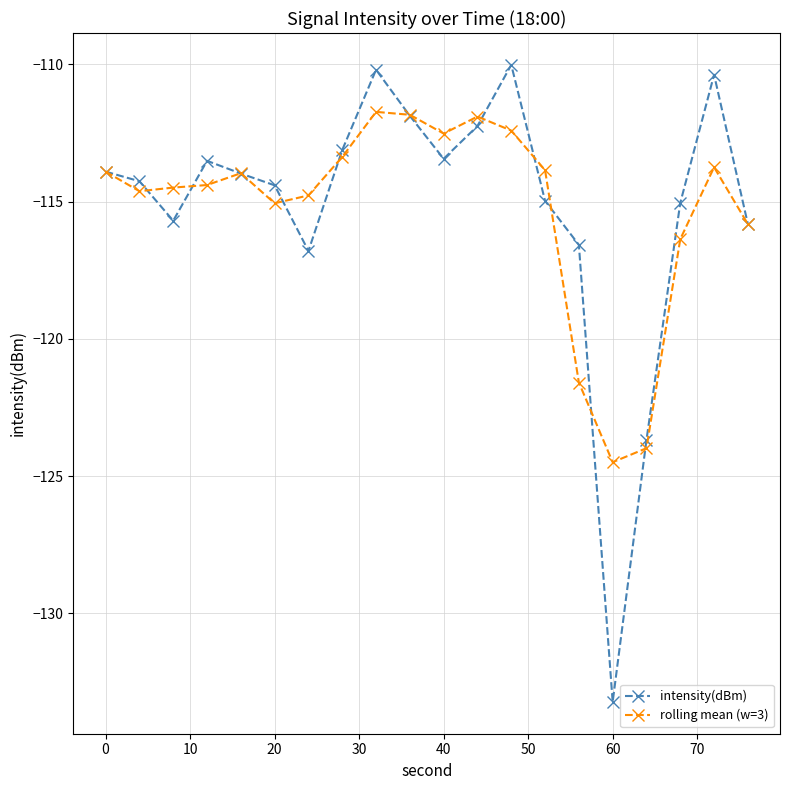

List the series in order of their peak value, highest first.

intensity(dBm), rolling mean (w=3)